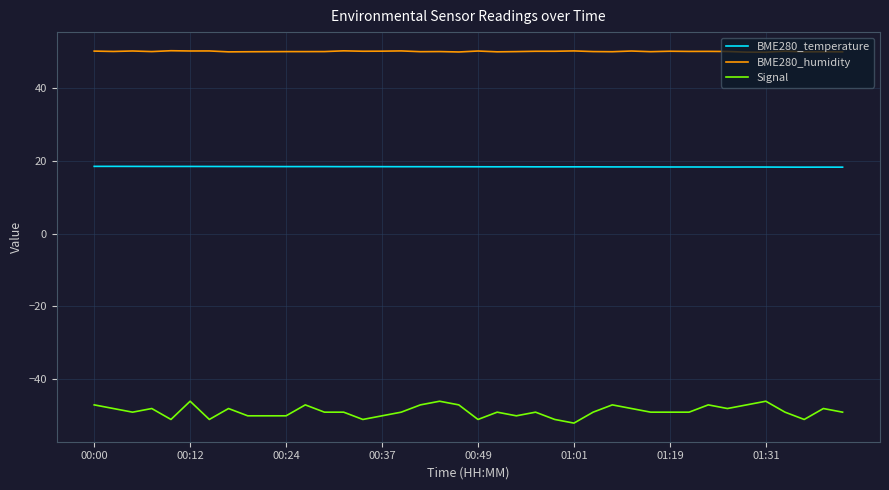

True or false: BME280_humidity and BME280_temperature cross at least once.

False